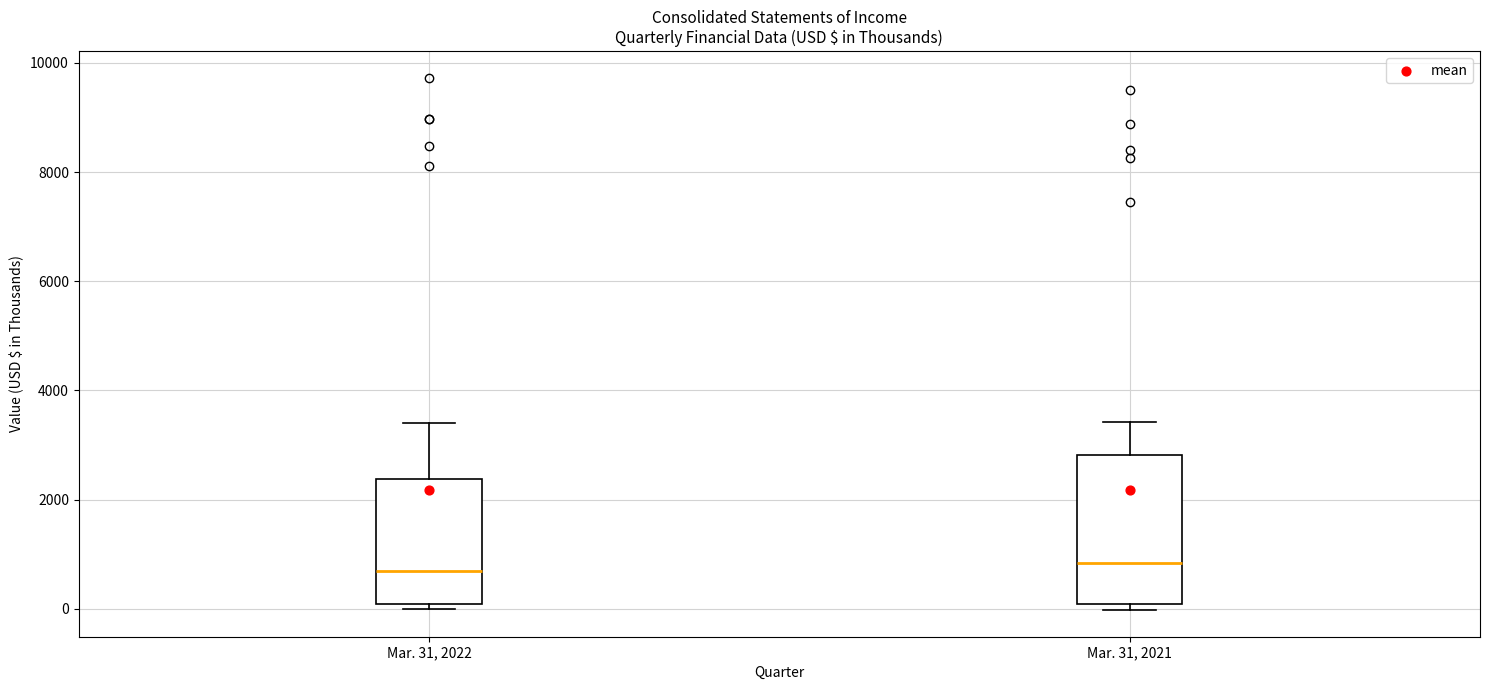

Where is the lower edge of the box for Mar. 31, 2022 on the y-axis? The values are not printed on the chart, so give them approximately, as read against the axis.

0